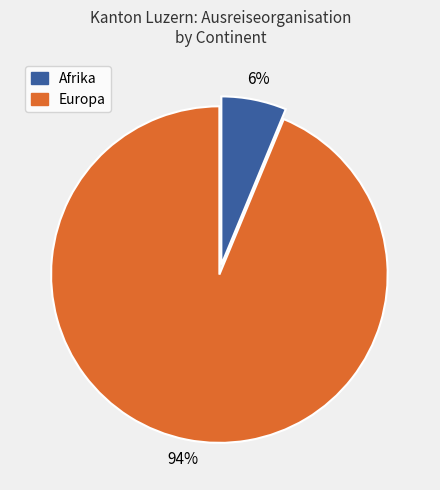

To the nearest percent, what is the combined percentage of Afrika and Europa?

100%